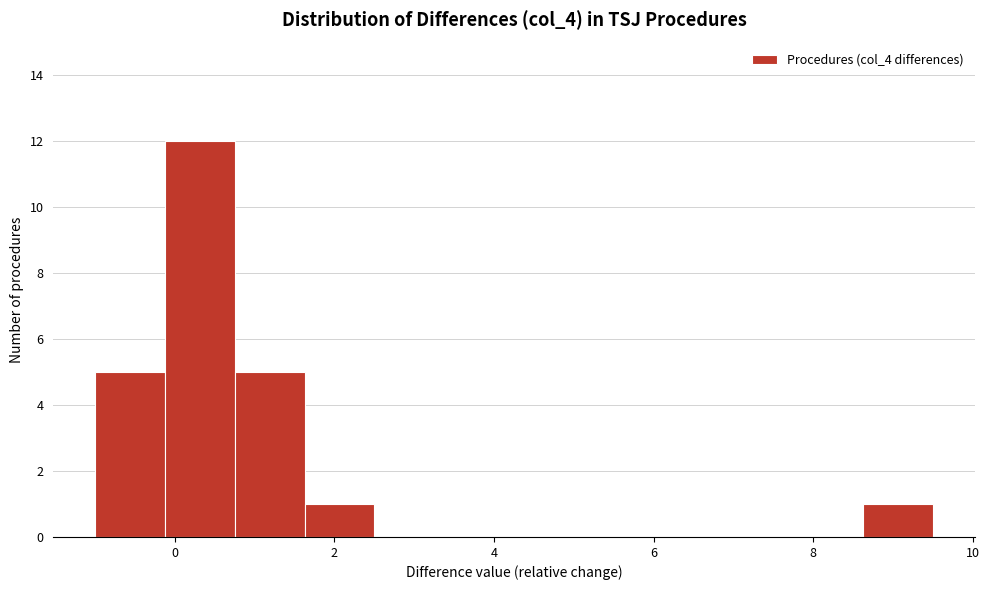

Over which range of the x-axis is the bar tallest?

-0.2 to 0.8